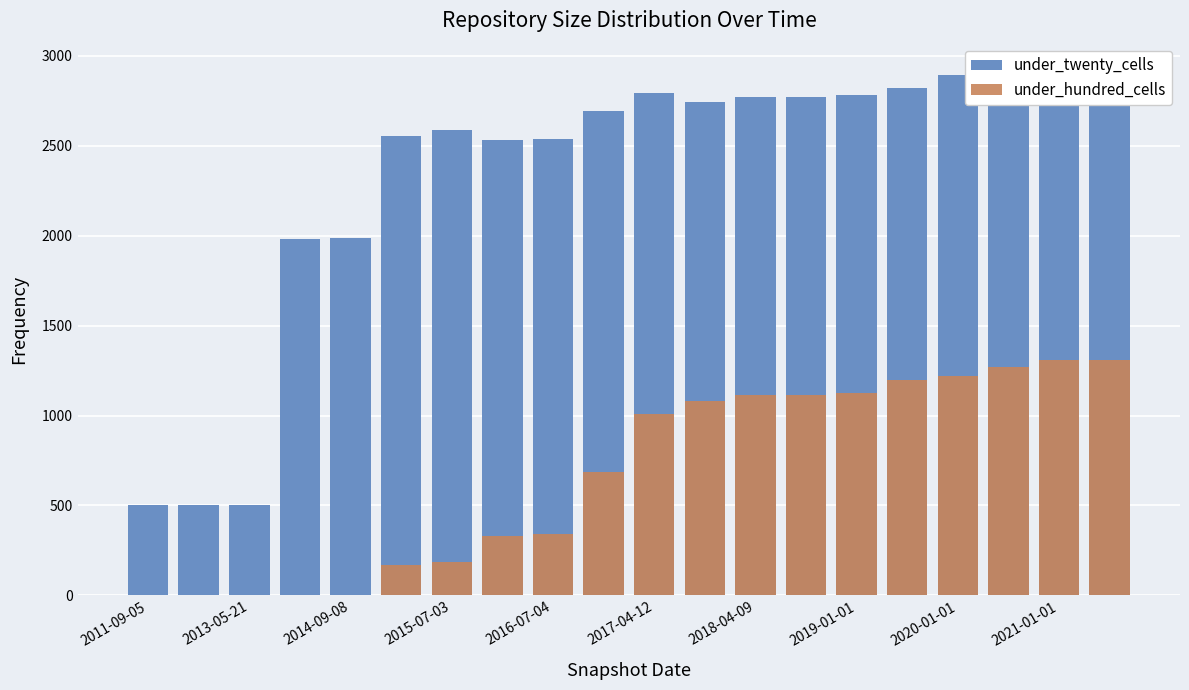

What is the sum of all under_hundred_cells values?

13473